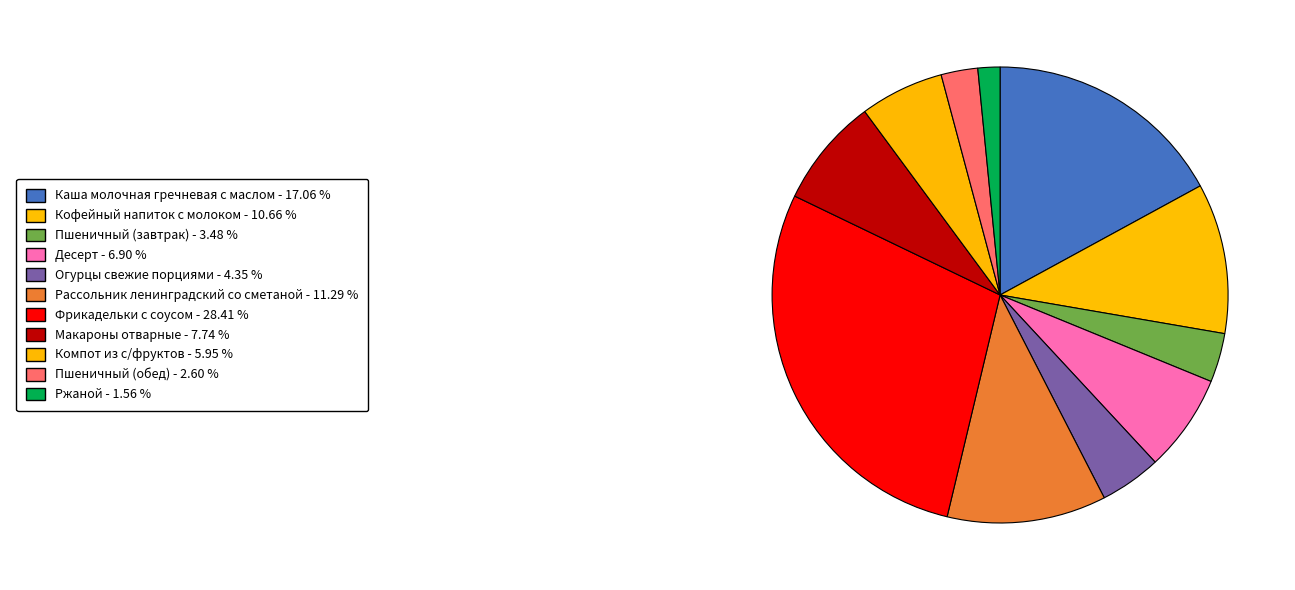

How many slices are in this pie chart?

11